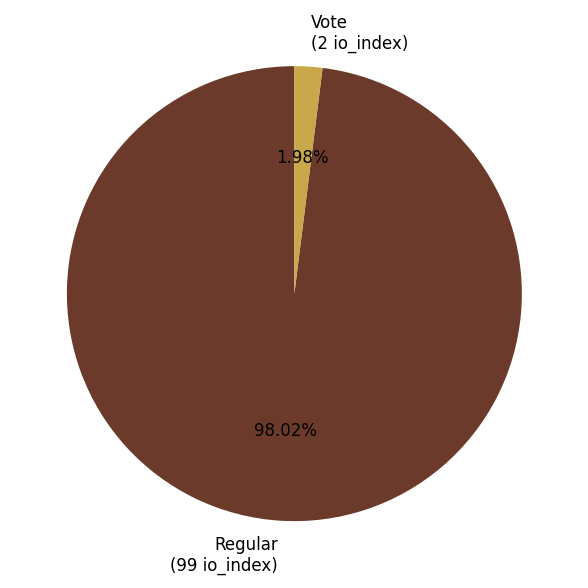

Combined, do Vote (2 io_index) and Regular (99 io_index) account for over 50%?

Yes